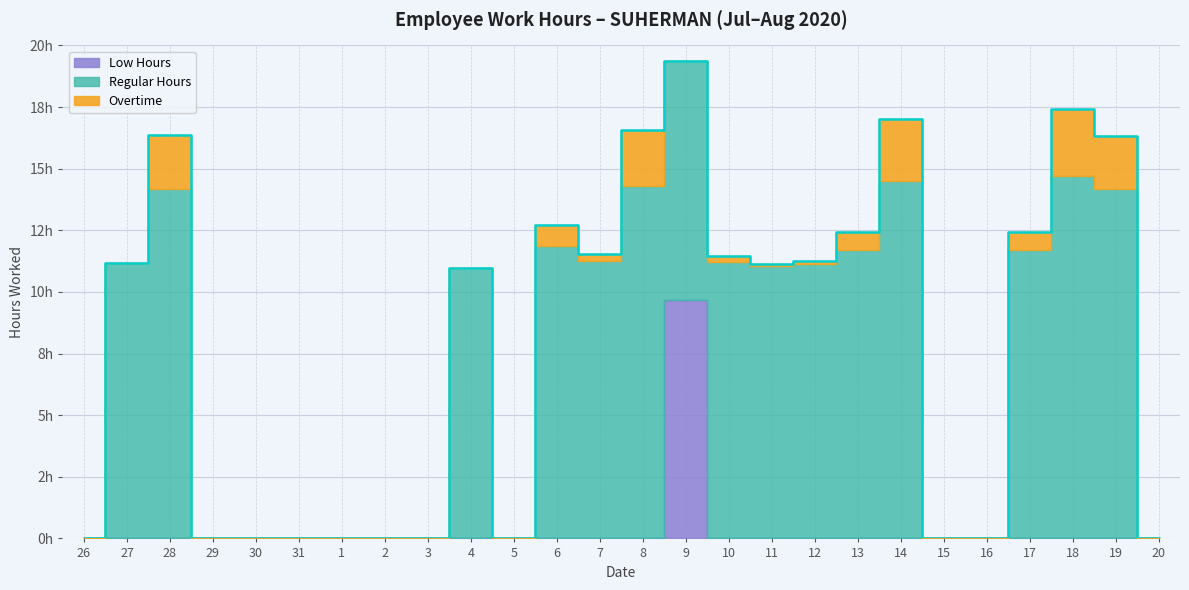

At which category is the sum across all series the highest?

9